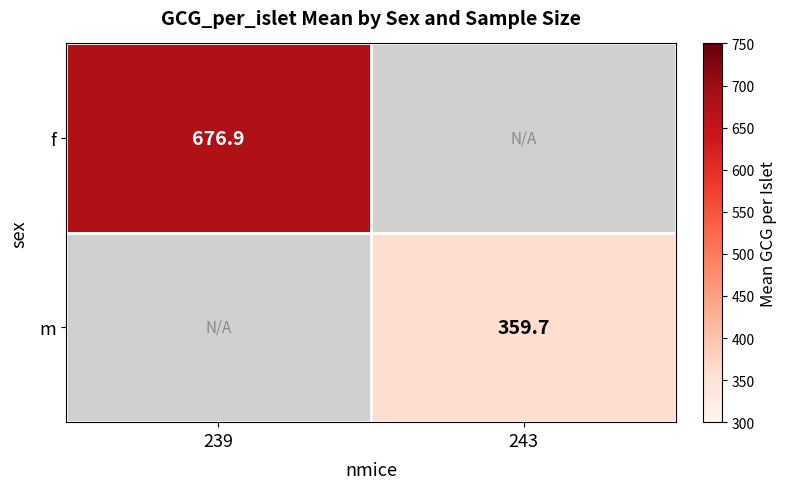

Is the value of m at 243 greater than the value of f at 239?

No